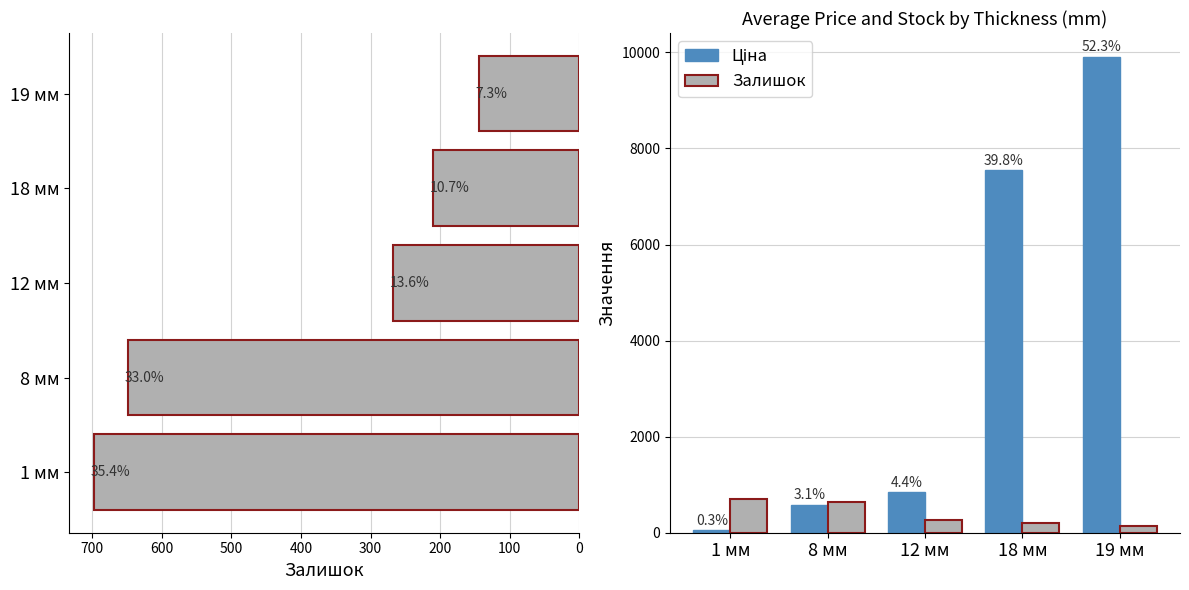

What is the highest value of the Залишок series?

698.0